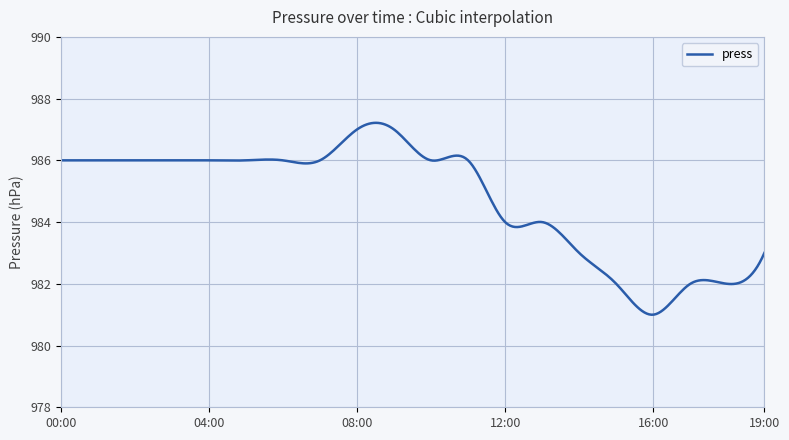

What is the greatest value displayed?

987.2